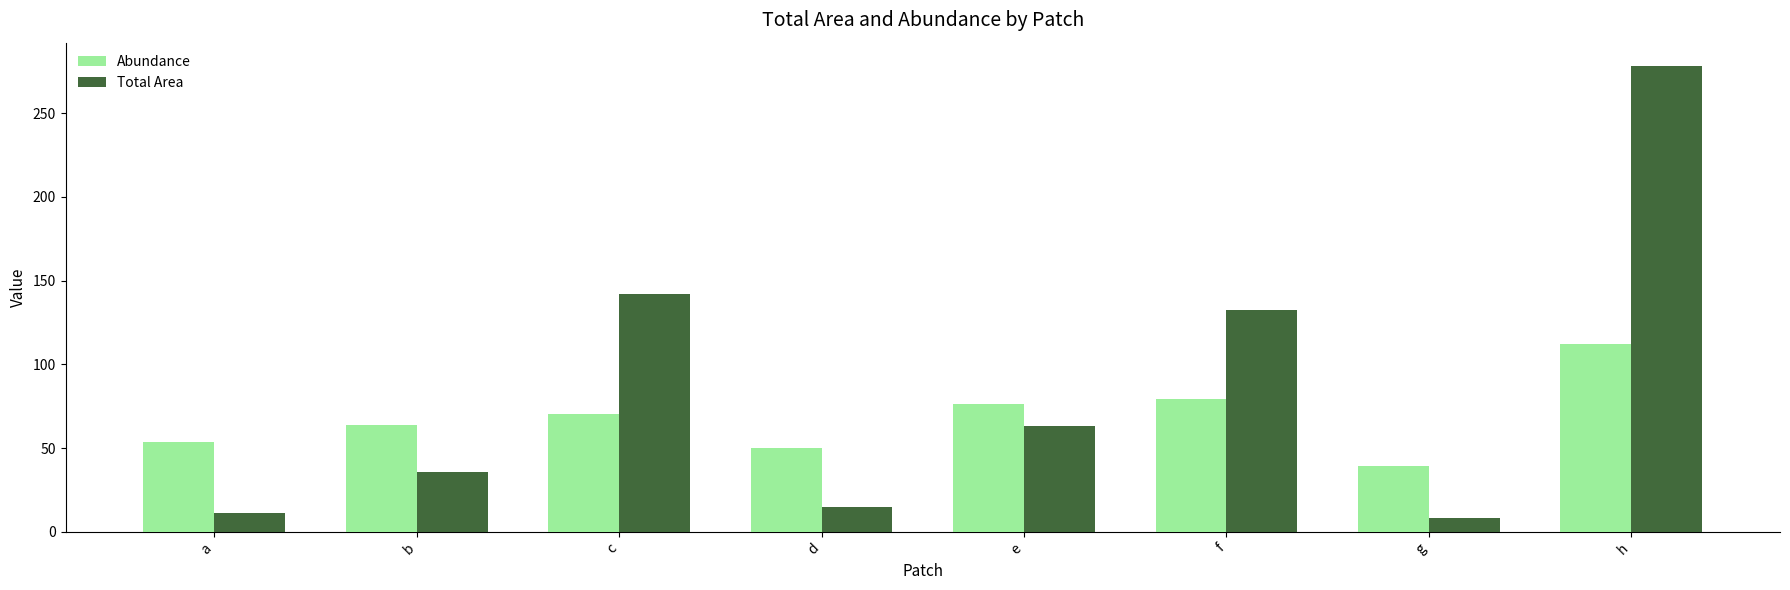

True or false: Abundance has a value of 50.3 at d.

True